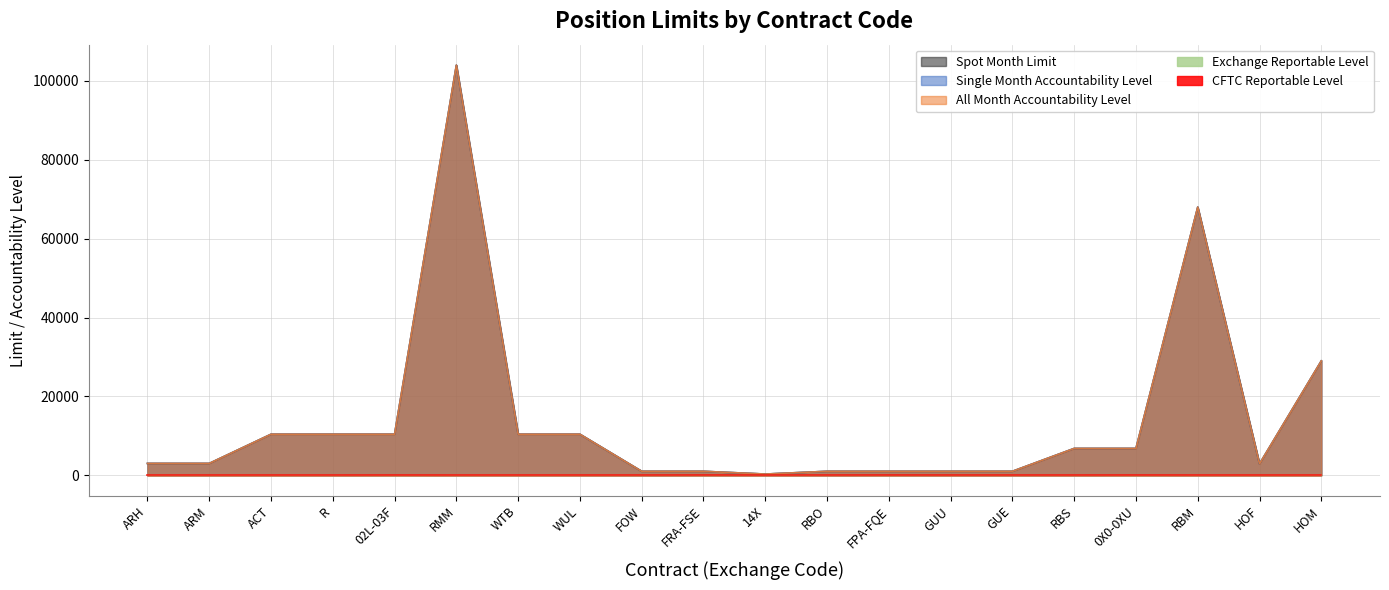

What value does the Exchange Reportable Level series have at ARH, to the nearest 10?

20